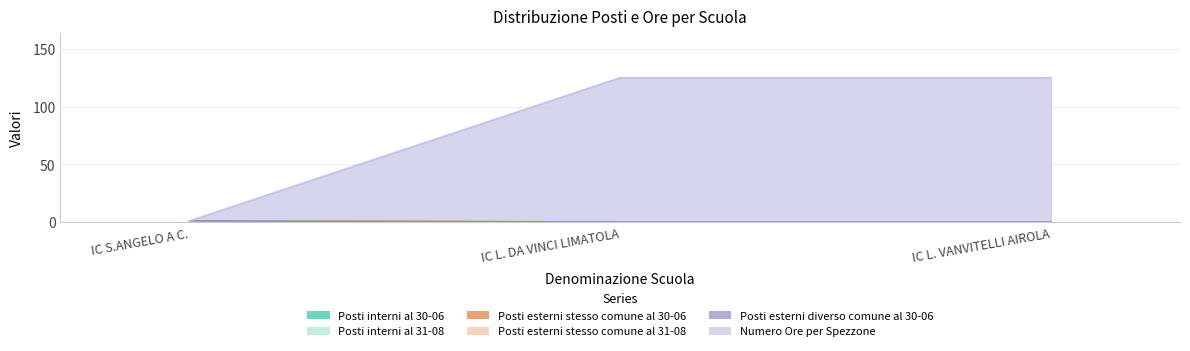

The Posti esterni stesso comune al 31-08 series shows 0 at IC L. DA VINCI LIMATOLA. True or false?

True